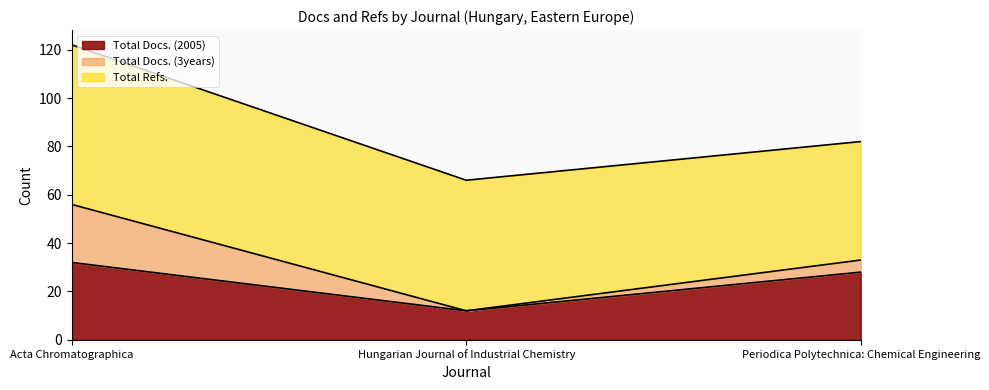

The value of Total Docs. (2005) at Acta Chromatographica is 14. True or false?

False